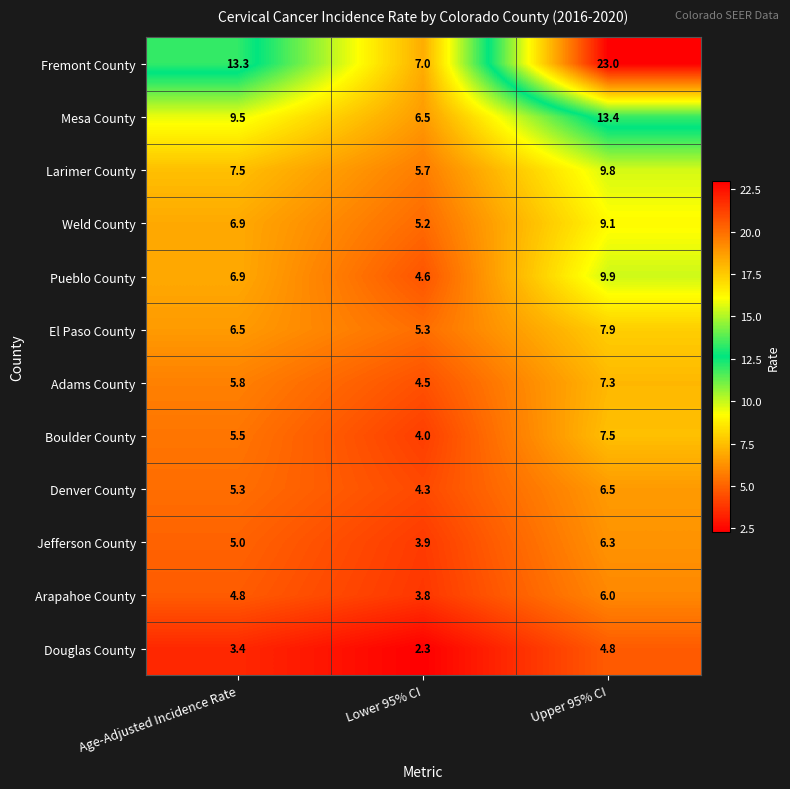

Which label corresponds to the smallest value in the chart?

Lower 95% CI